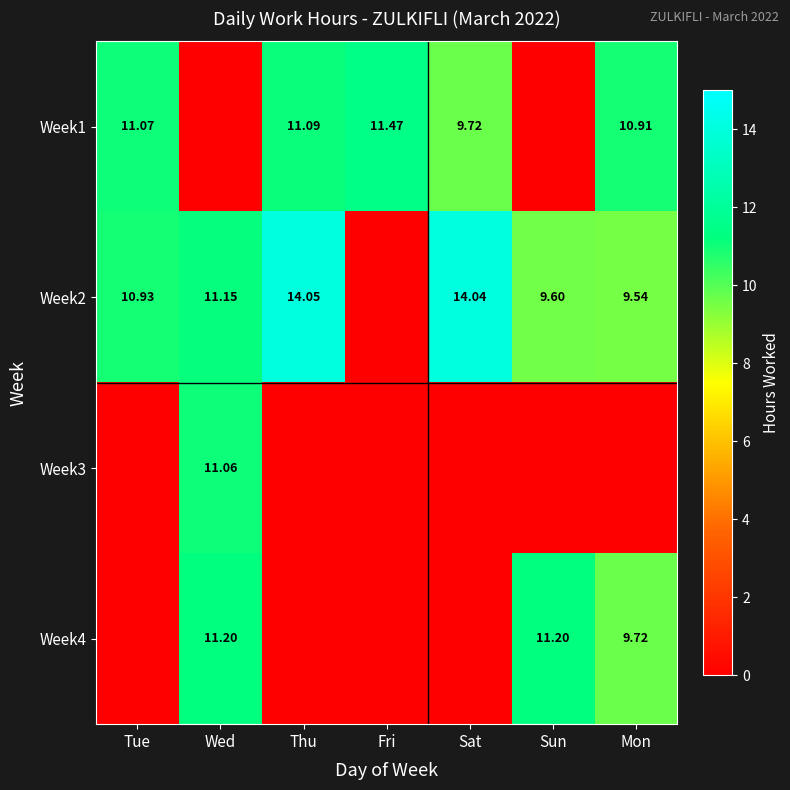

What is the maximum value shown in the chart?

14.1